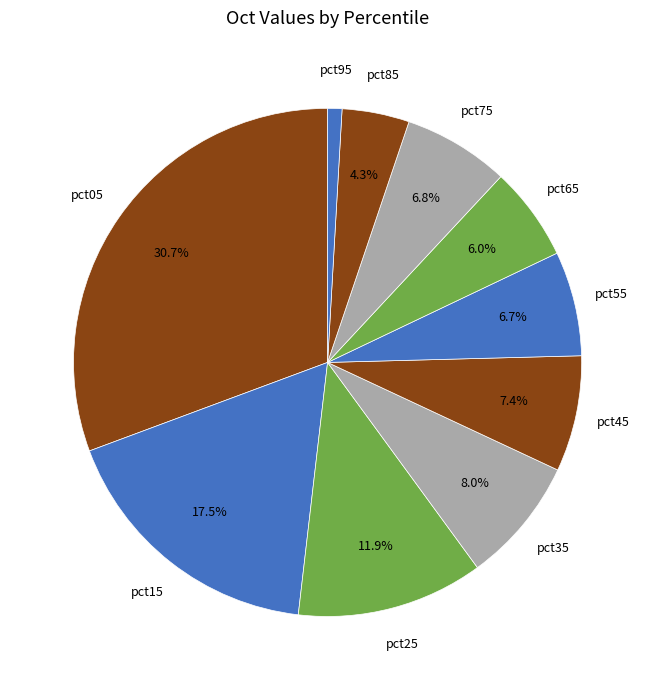

Which category has the biggest portion of the pie?

pct05